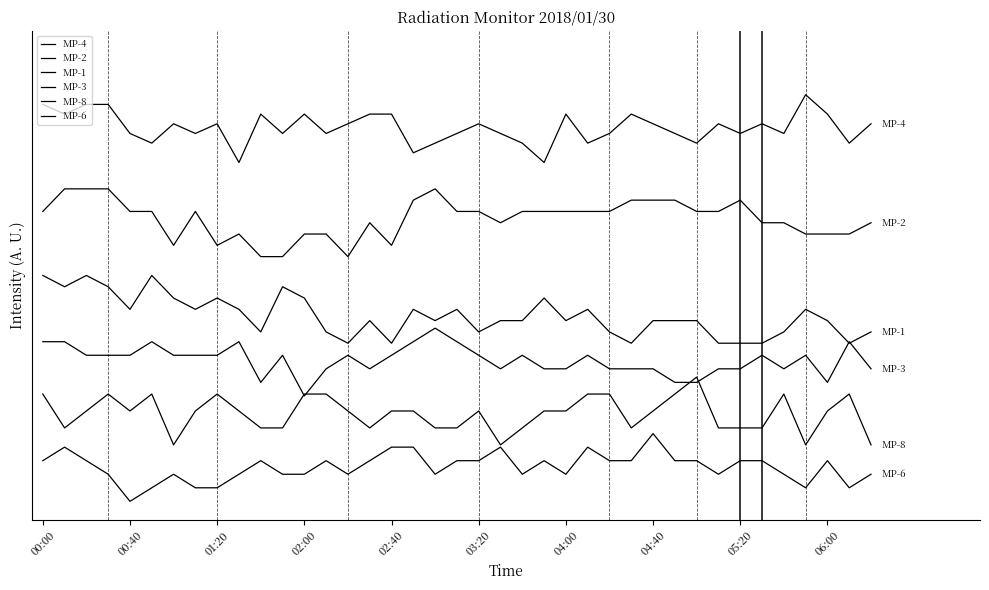

What is the label of the 26th point from the left?

25